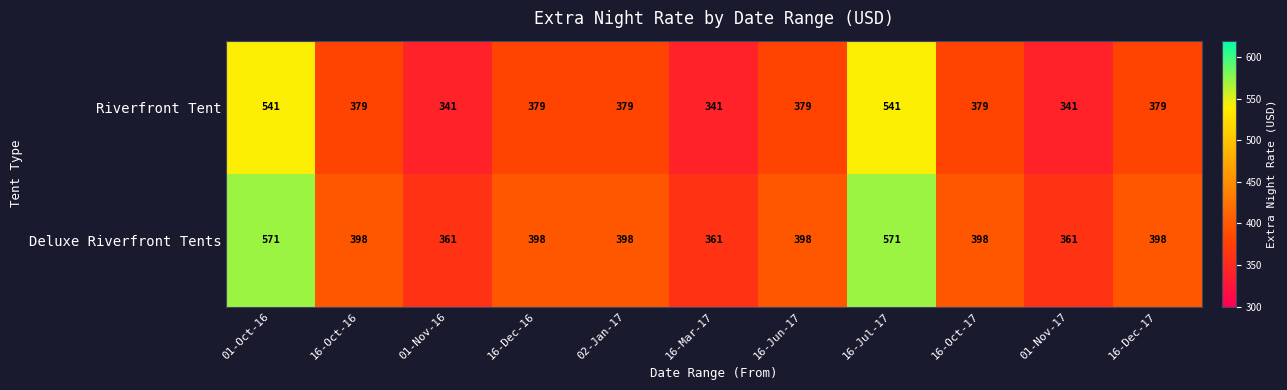

What is the total value across all series at 01-Oct-16?

1112